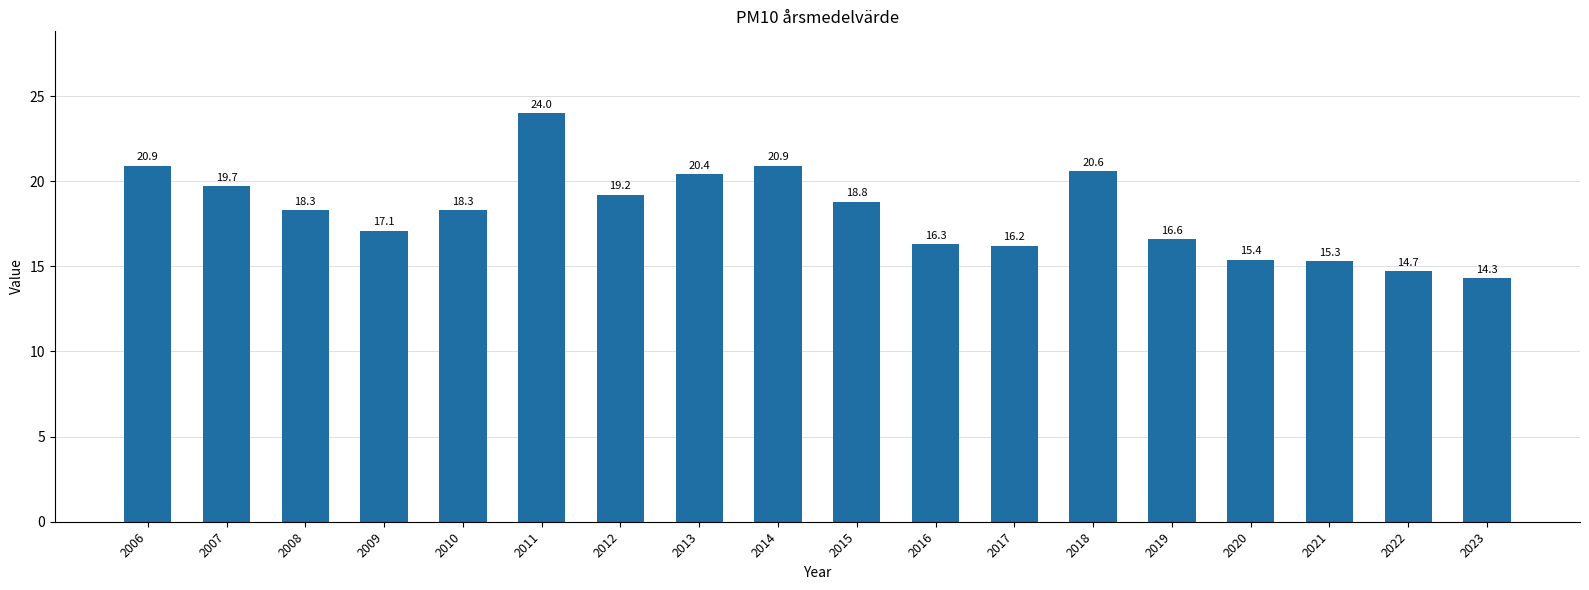

What is the greatest value displayed?

24.0